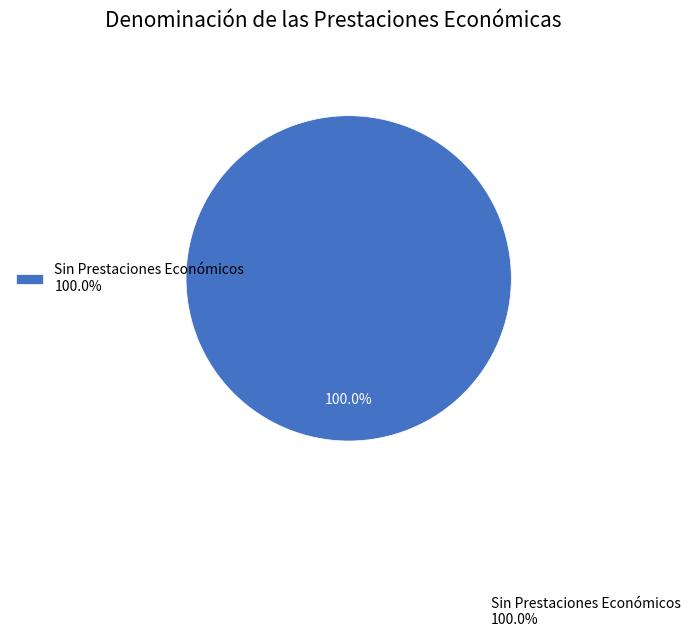

Rank the categories by value from highest to lowest.

Sin Prestaciones Económicos 100.0%